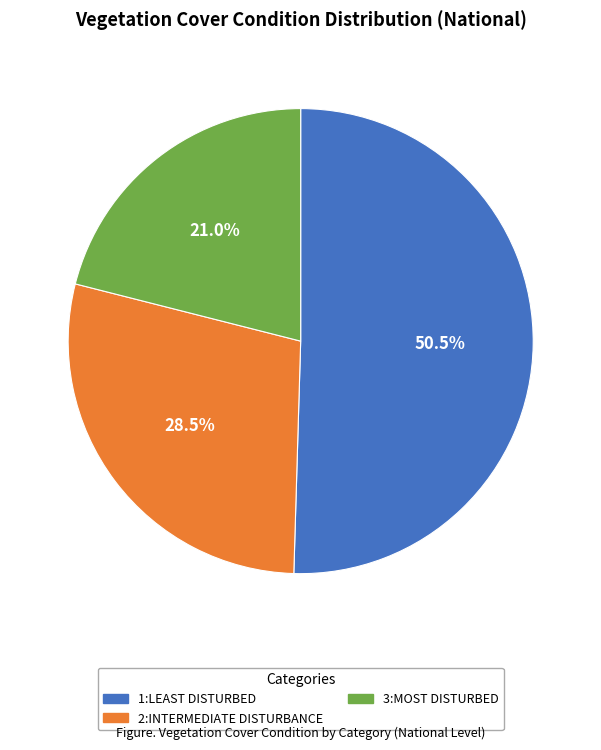

How many segments does this pie chart have?

3